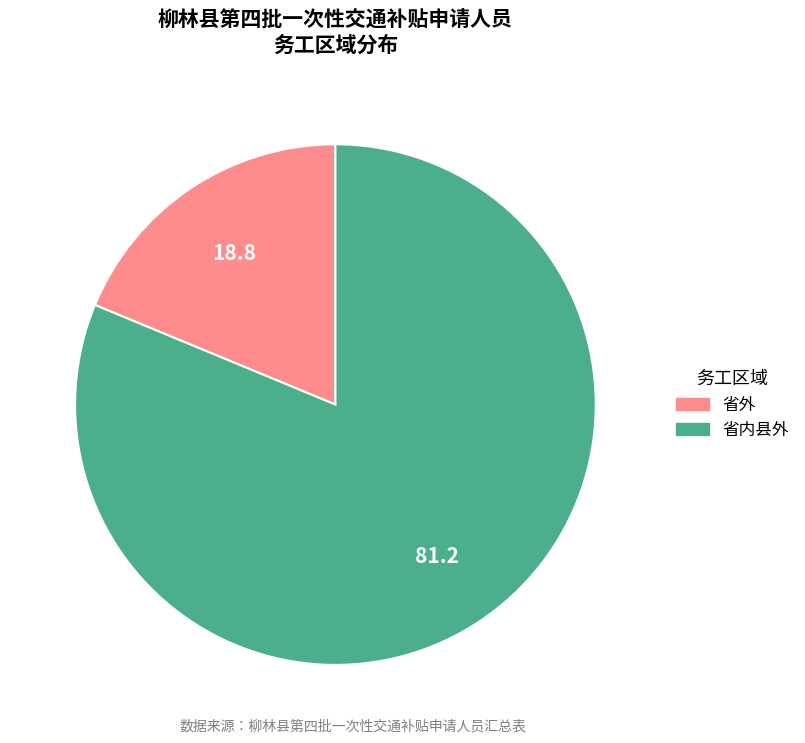

How many segments does this pie chart have?

2